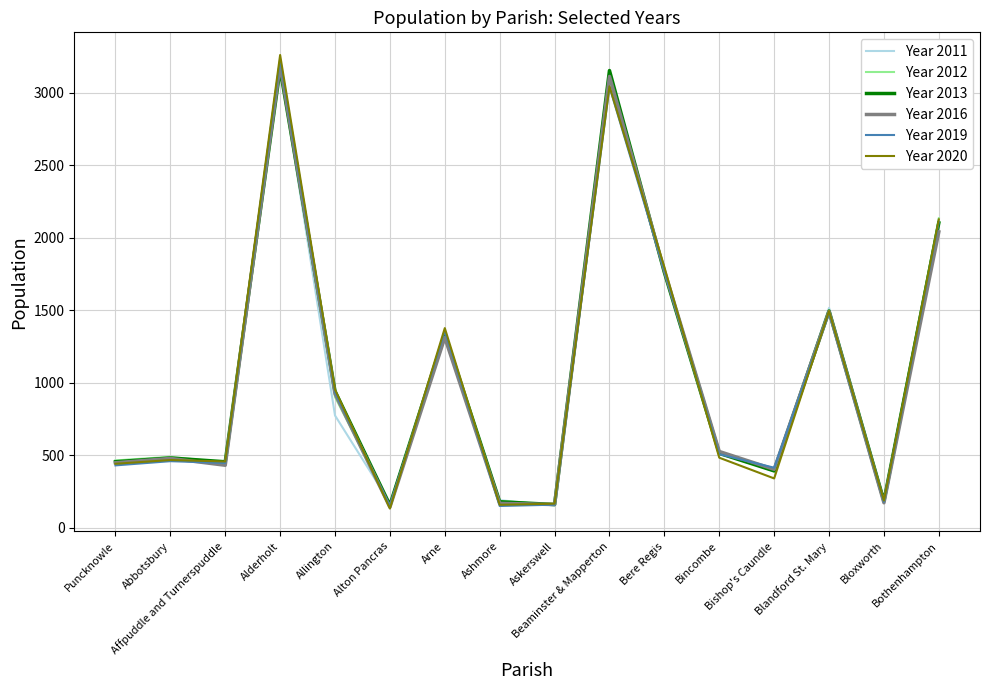

What is the maximum value shown in the chart?

3262